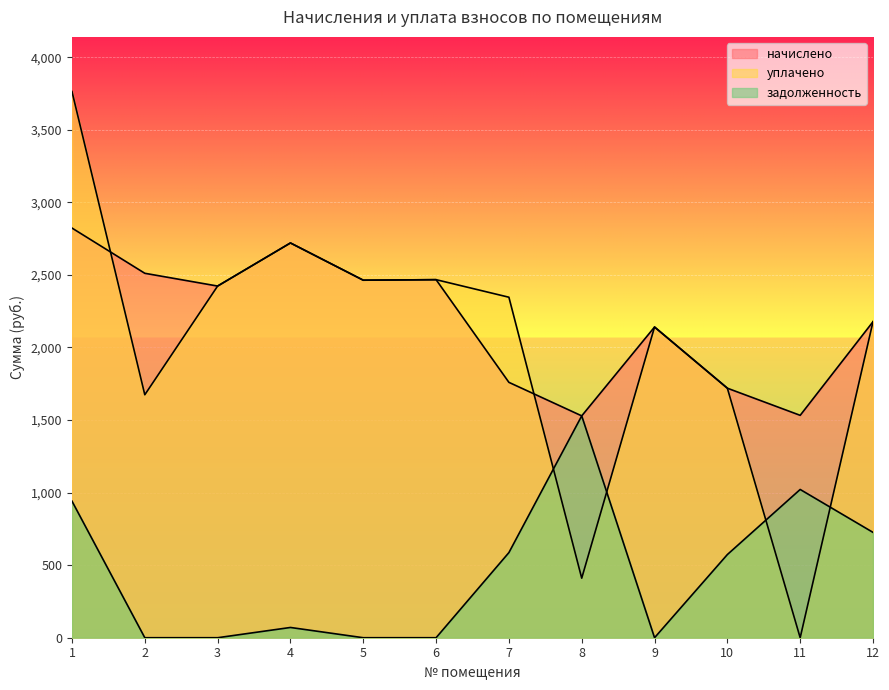

True or false: уплачено has more than 2 interior local peaks.

True